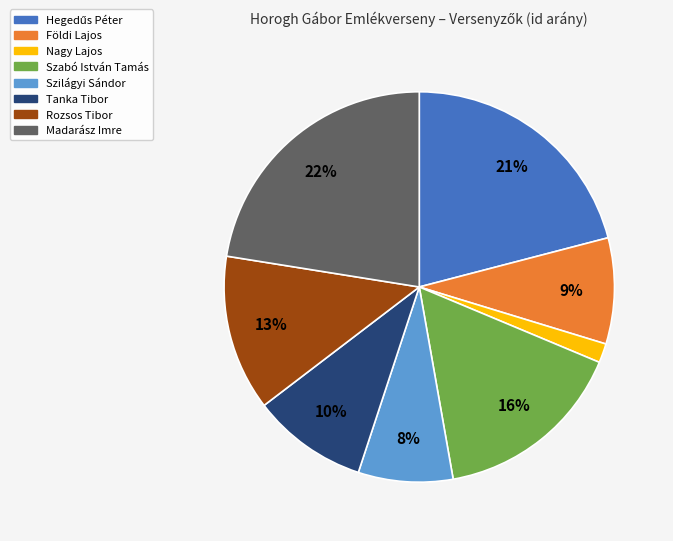

To the nearest percent, what portion does Földi Lajos represent?

9%